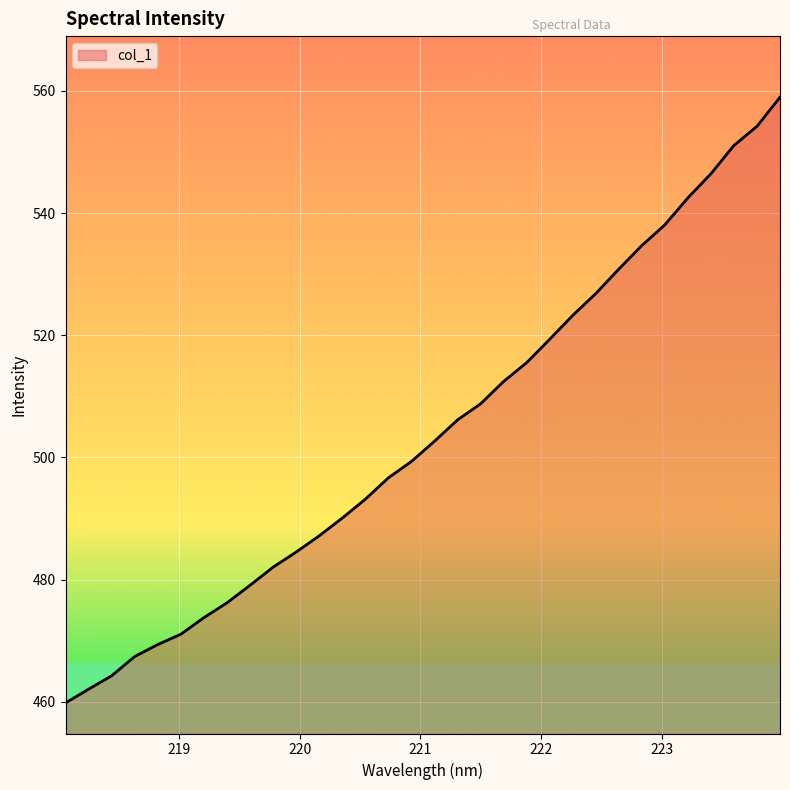

How many values are below 502?

16